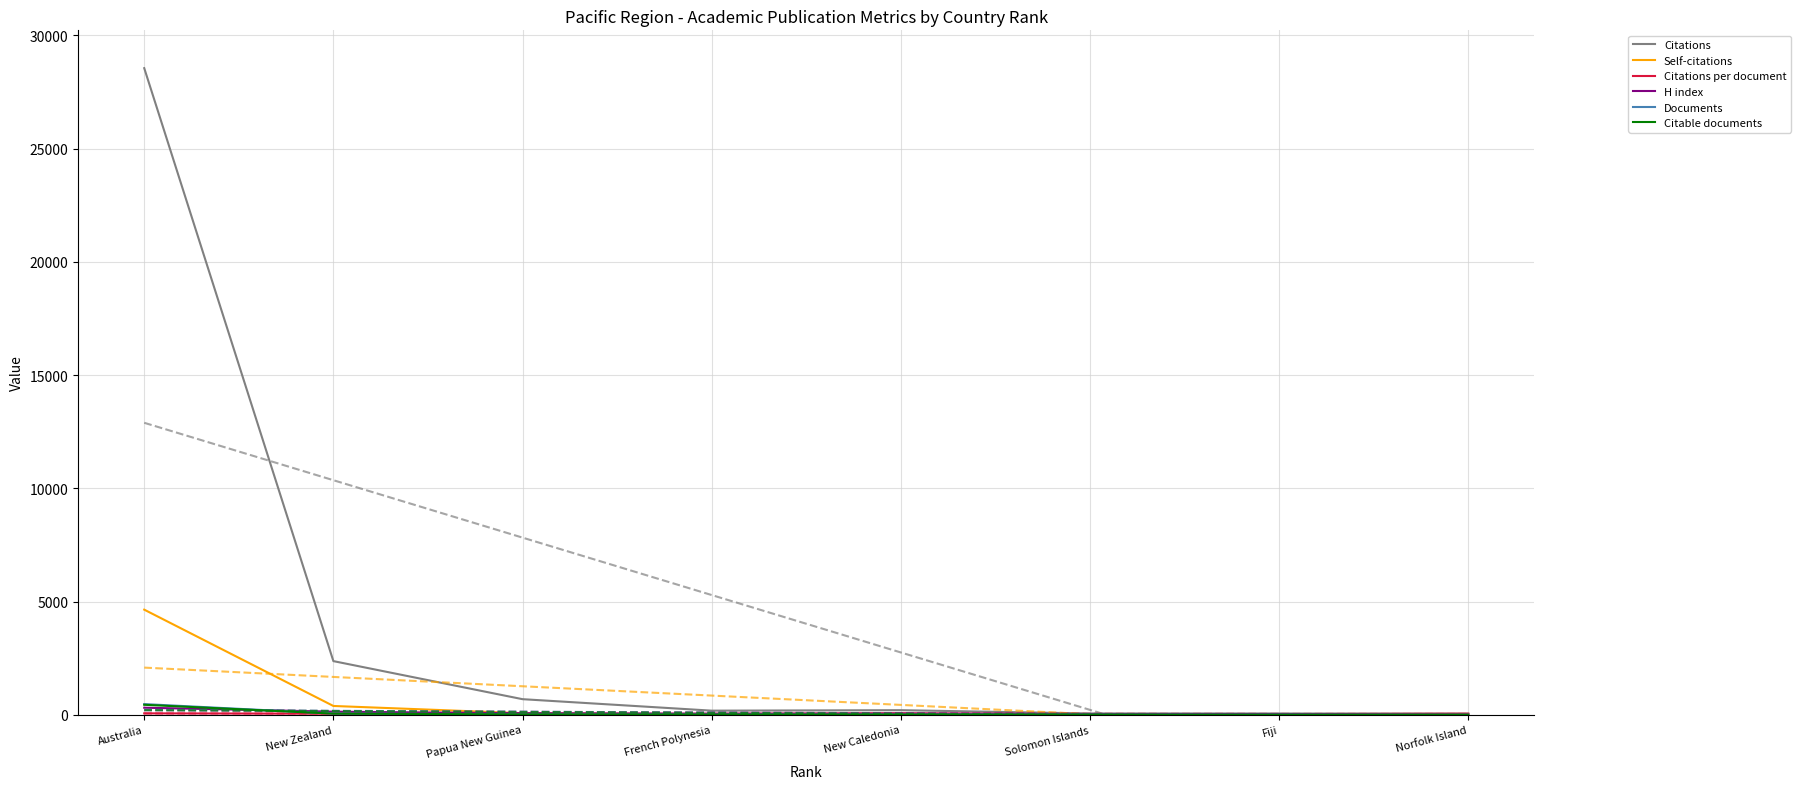

Reading left to right, list all the values displayed in this chart.

Citations: 28557.0	2368.0	687.0	180.0	201.0	55.0	54.0	47.0
Self-citations: 4641.0	387.0	68.0	9.0	5.0	4.0	7.0	0.0
Citations per document: 60.8	45.5	45.8	45.0	67.0	18.3	27.0	47.0
H index: 310.0	135.0	66.0	41.0	42.0	33.0	32.0	1.0
Documents: 470.0	52.0	15.0	4.0	3.0	3.0	2.0	1.0
Citable documents: 439.0	48.0	15.0	4.0	3.0	3.0	2.0	1.0